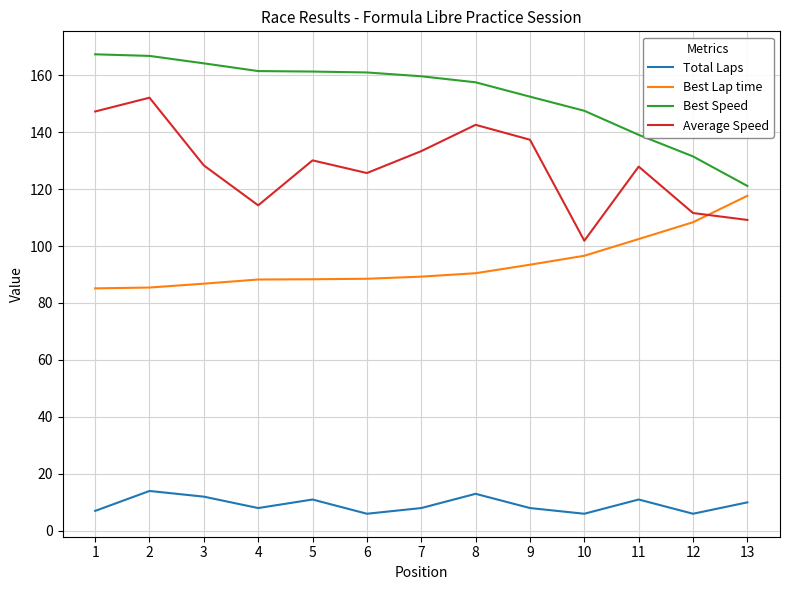

What is the spread (max minus min) of values at 12?

125.5